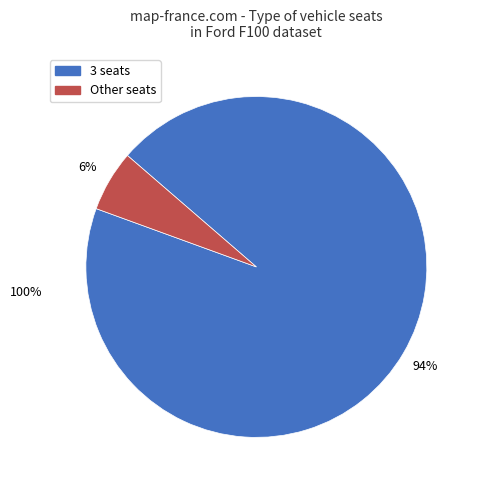

Which slice is the smallest?

Other seats